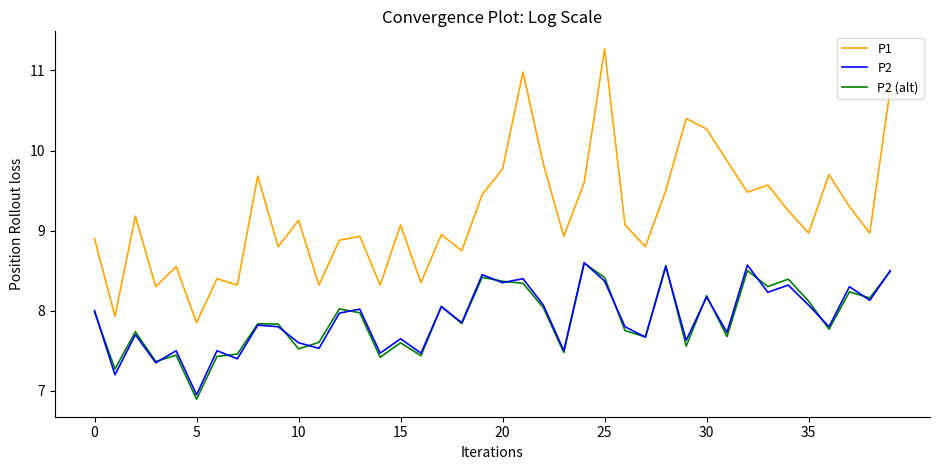

Which series has the largest range (max minus min)?

P1